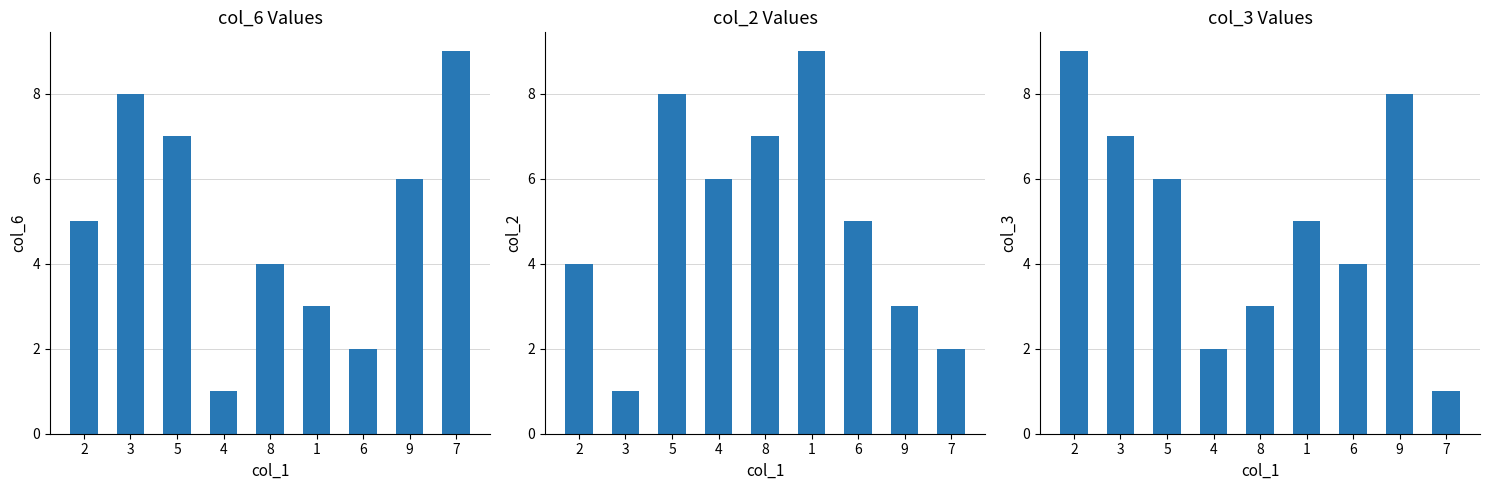

What is the difference between the highest and lowest values at 1?

6